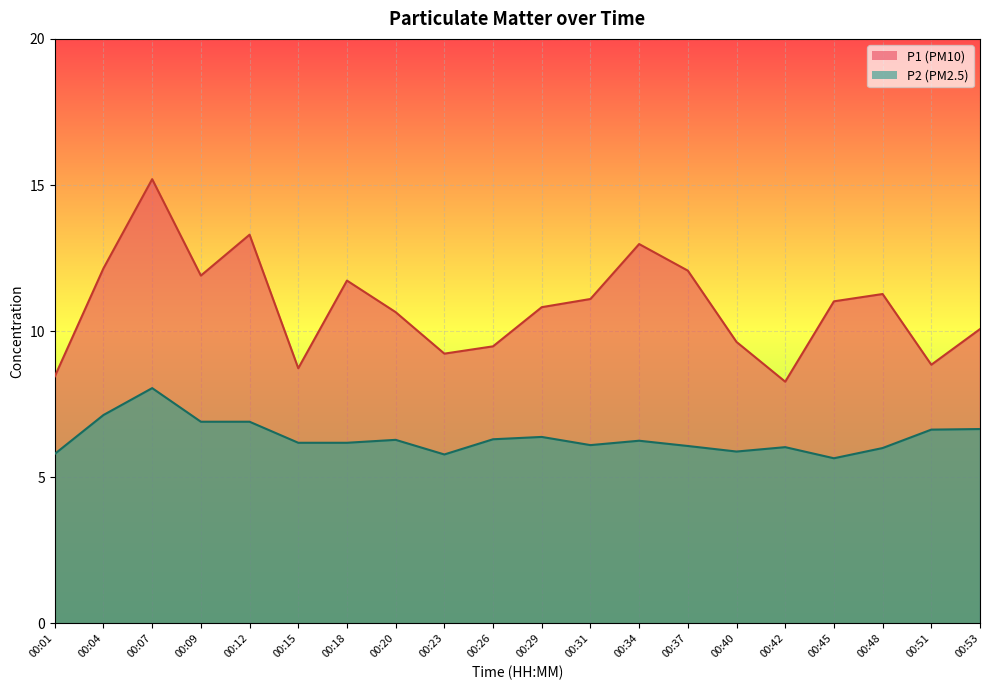

What is the total value across all series at 00:42?

14.3